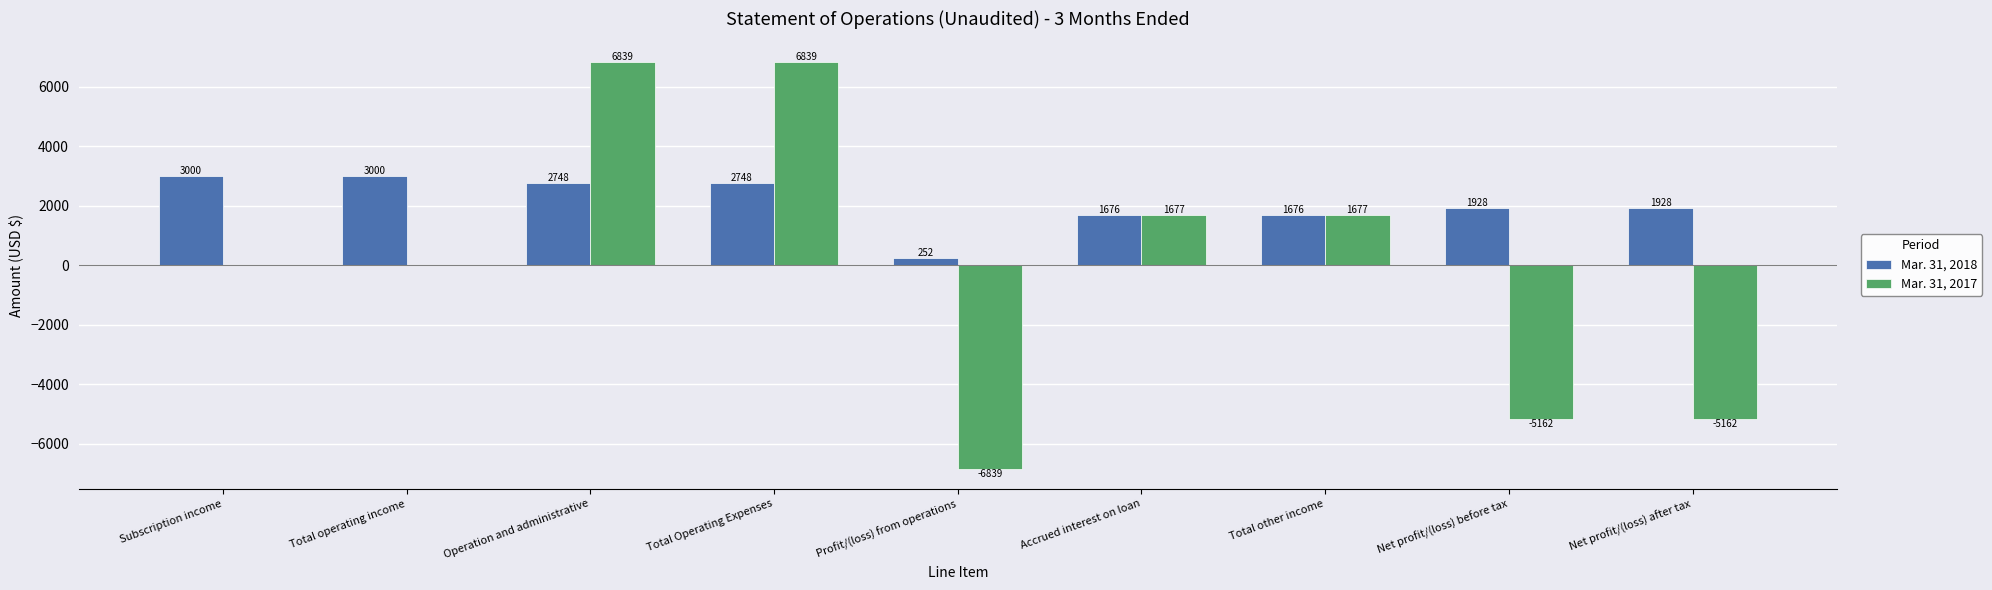

What is the sum of all Mar. 31, 2017 values?

-131